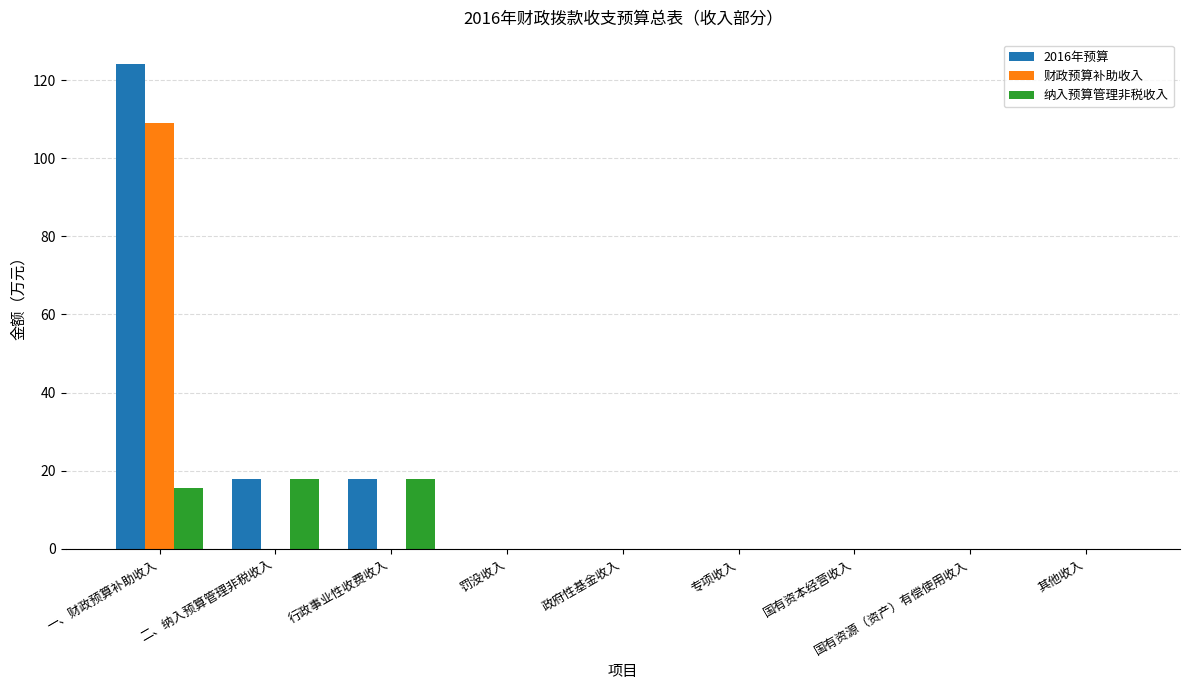

Is it true that 2016年预算 equals 0.0 at 政府性基金收入?

True